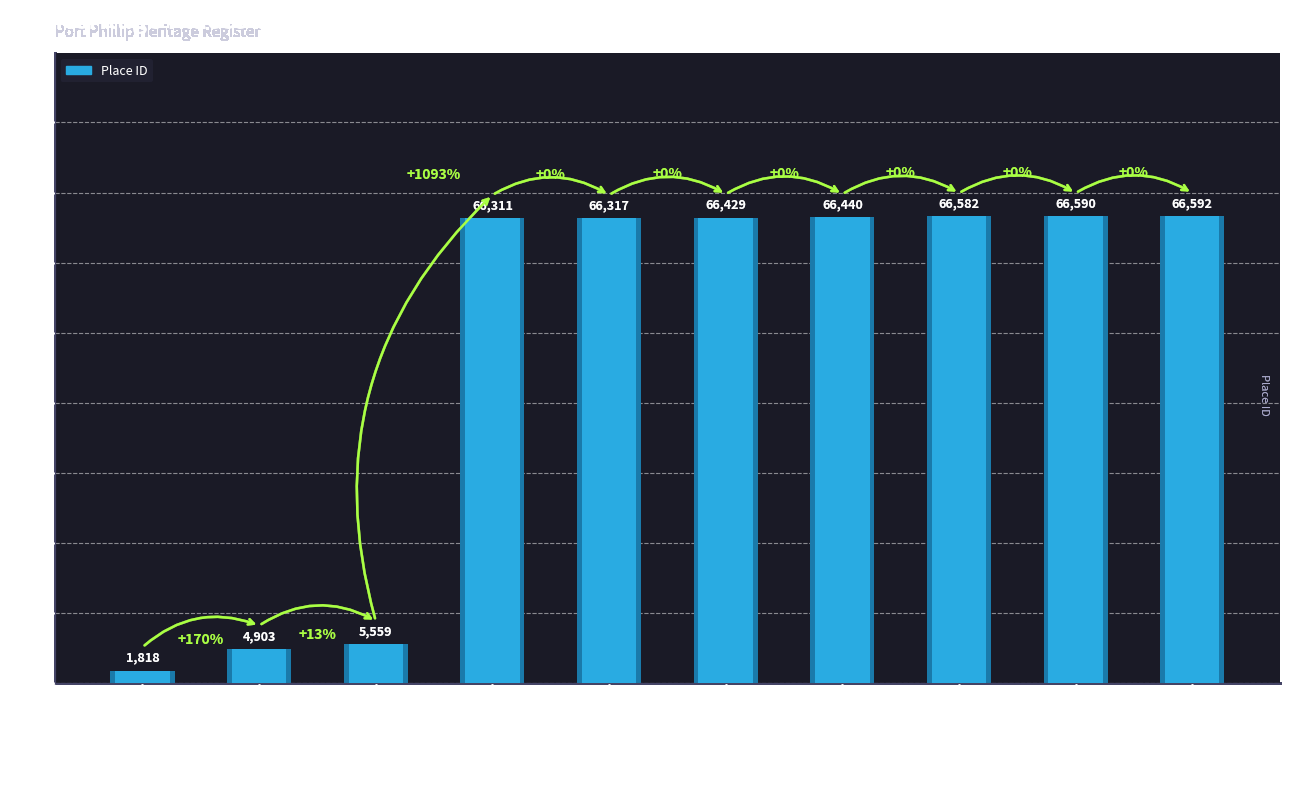

What is the greatest value displayed?

66592